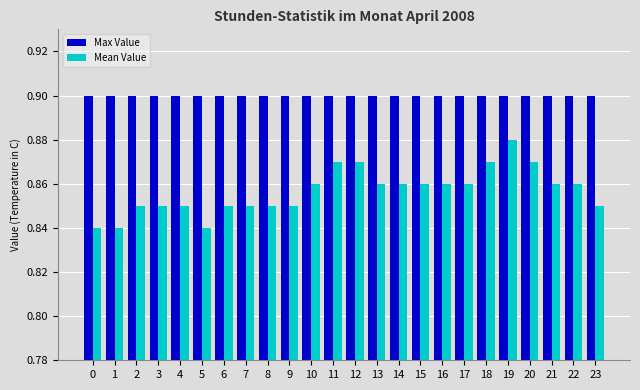

How many distinct data groups are displayed?

2